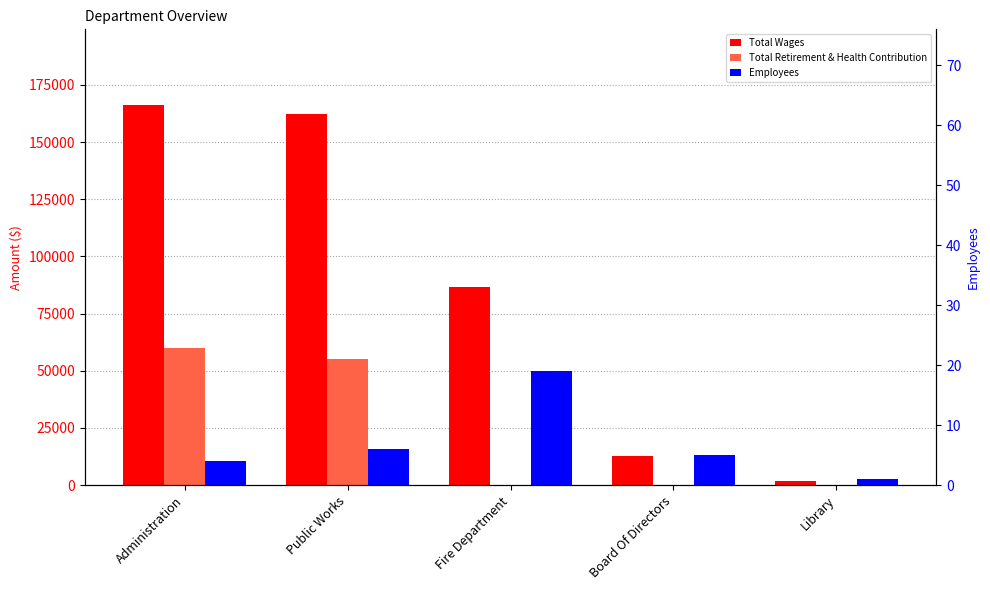

At which category is the sum across all series the highest?

Administration